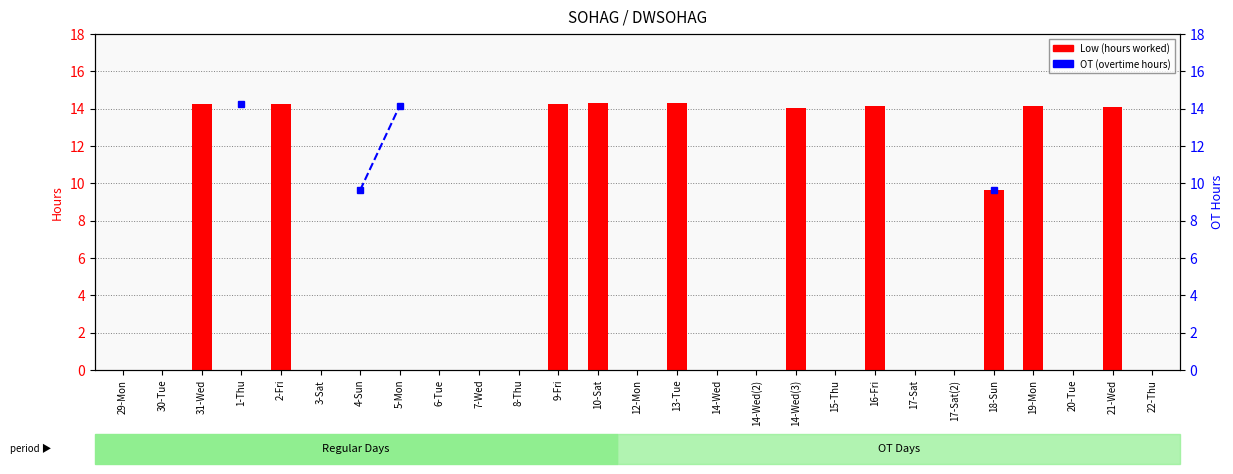

Read the Low (Hours worked) value at 9-Fri.

14.3